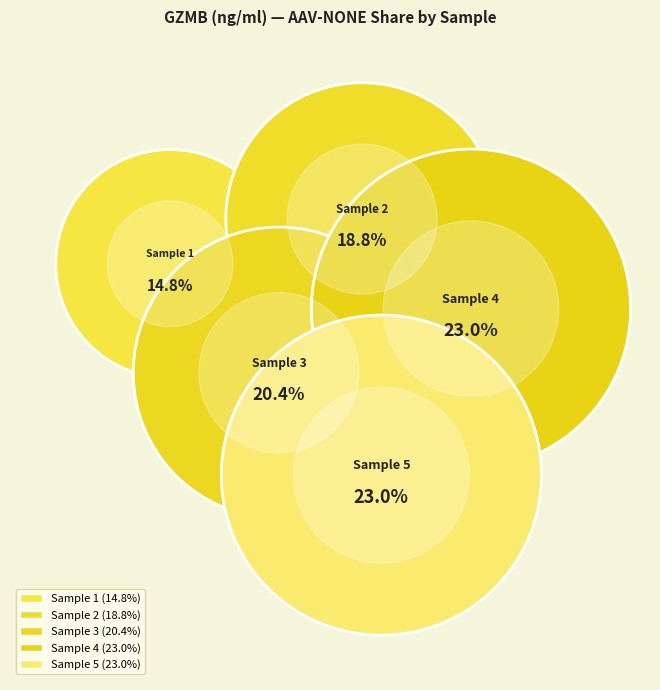

To the nearest percent, what percentage of the pie is Sample 3?

20%